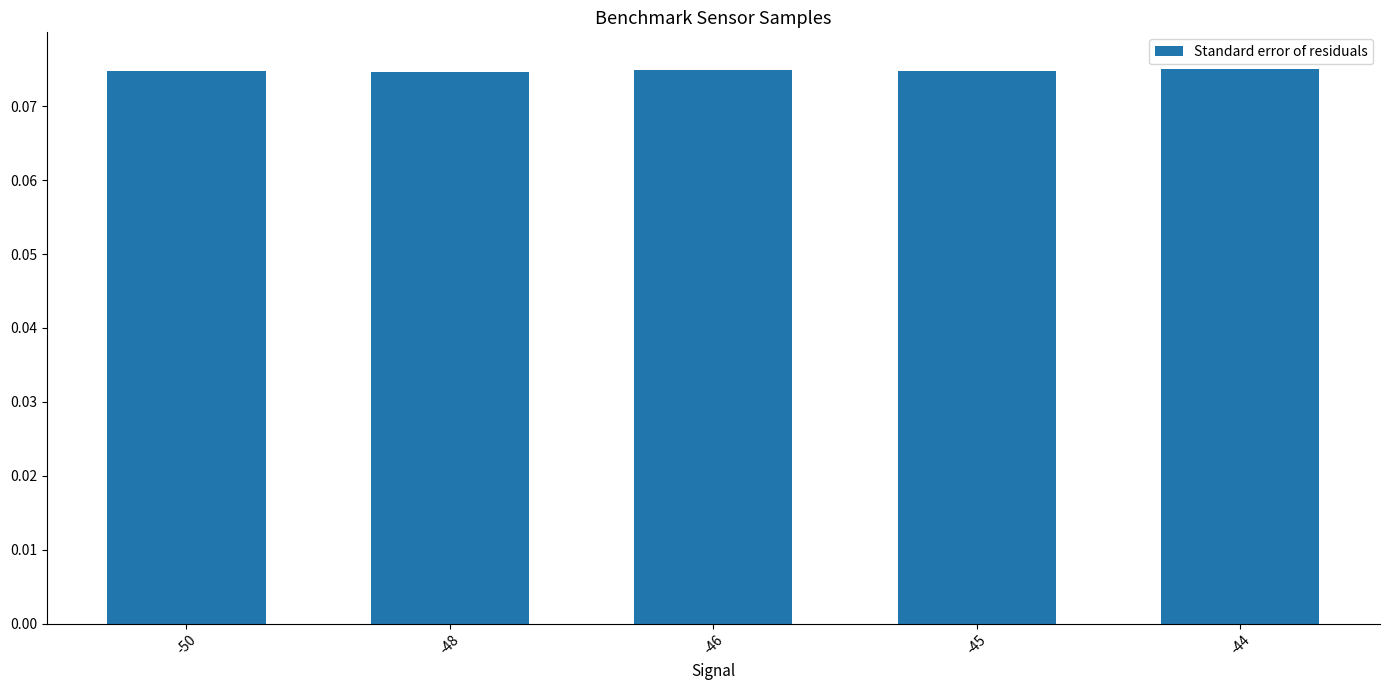

The chart shows a value of 0.0 at -45. True or false?

False